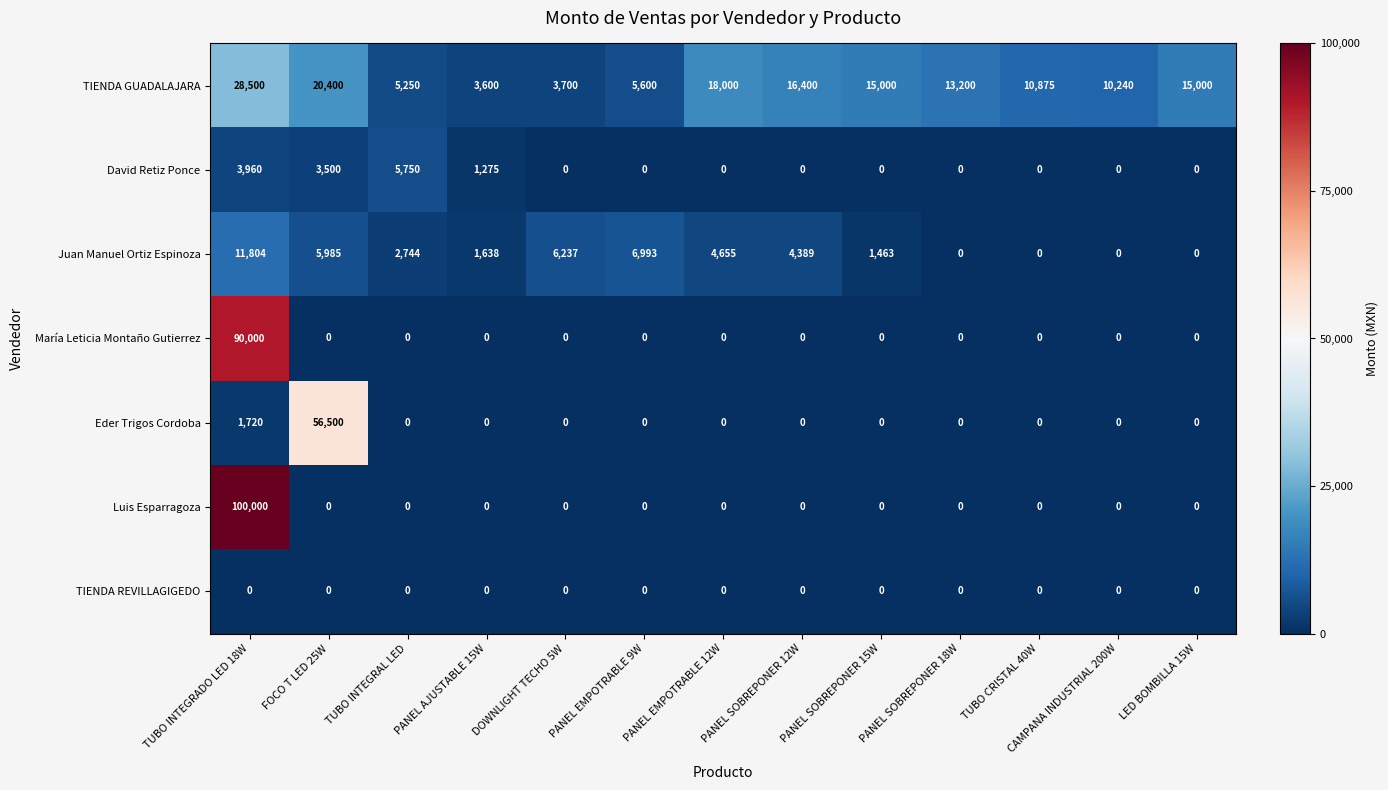

What is the sum of the Juan Manuel Ortiz Espinoza values at PANEL SOBREPONER 12W and FOCO T LED 25W?

10374